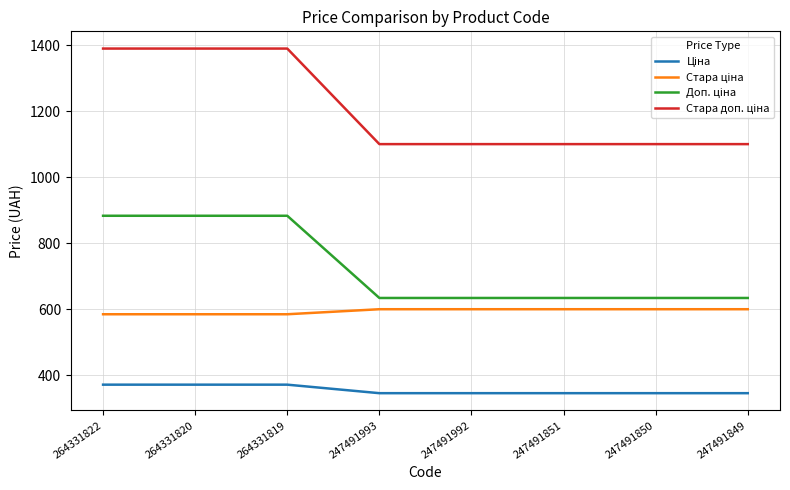

What is the spread (max minus min) of values at 247491992?

754.4